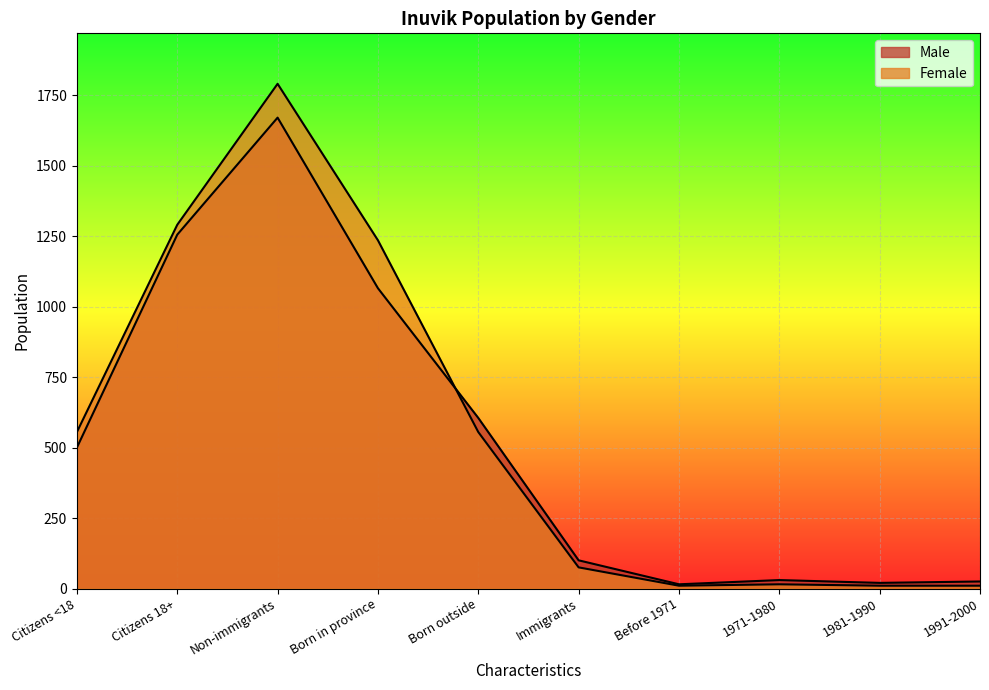

What is the difference between the second highest and minimum values in the Female series?

1280